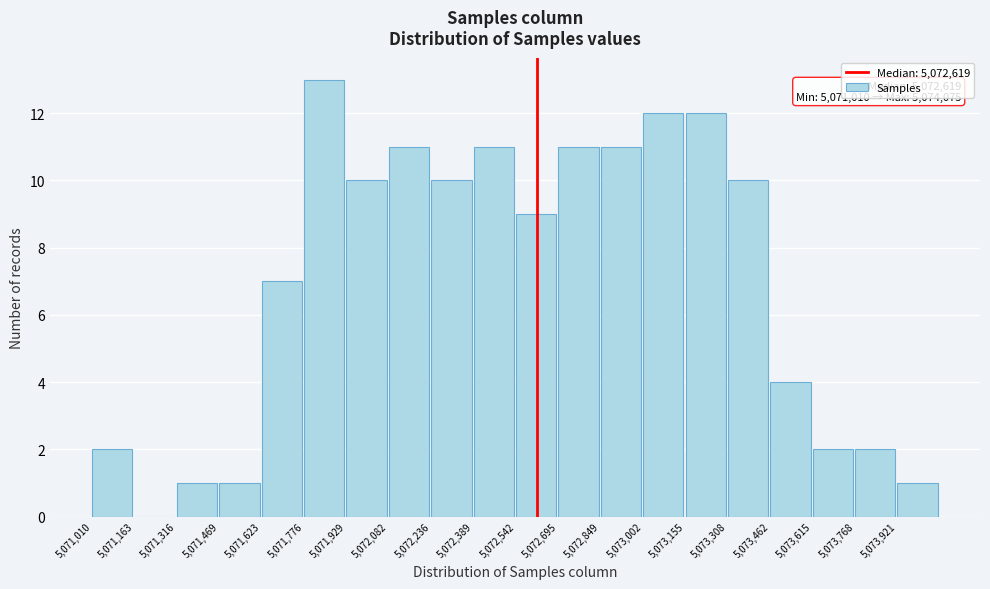

Which range on the x-axis has the tallest bar?

5071780 to 5071920